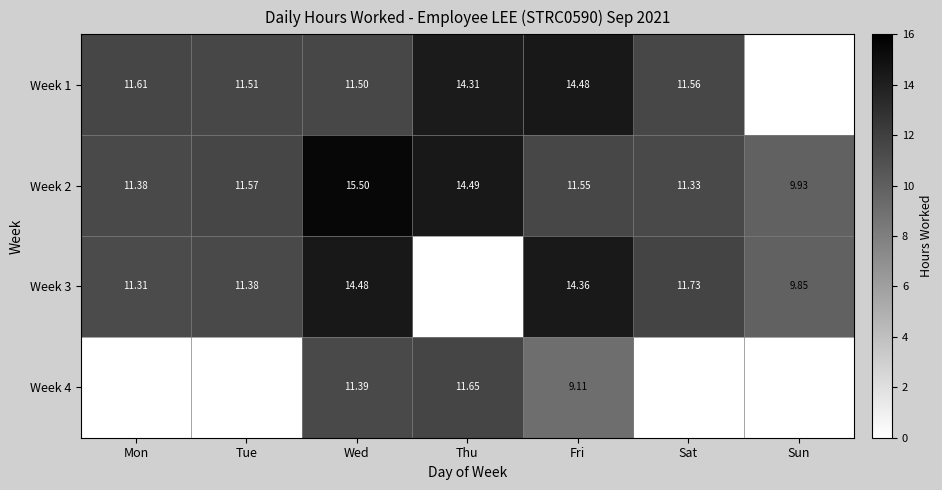

Is it true that Week 2 equals 11.4 at Mon?

True